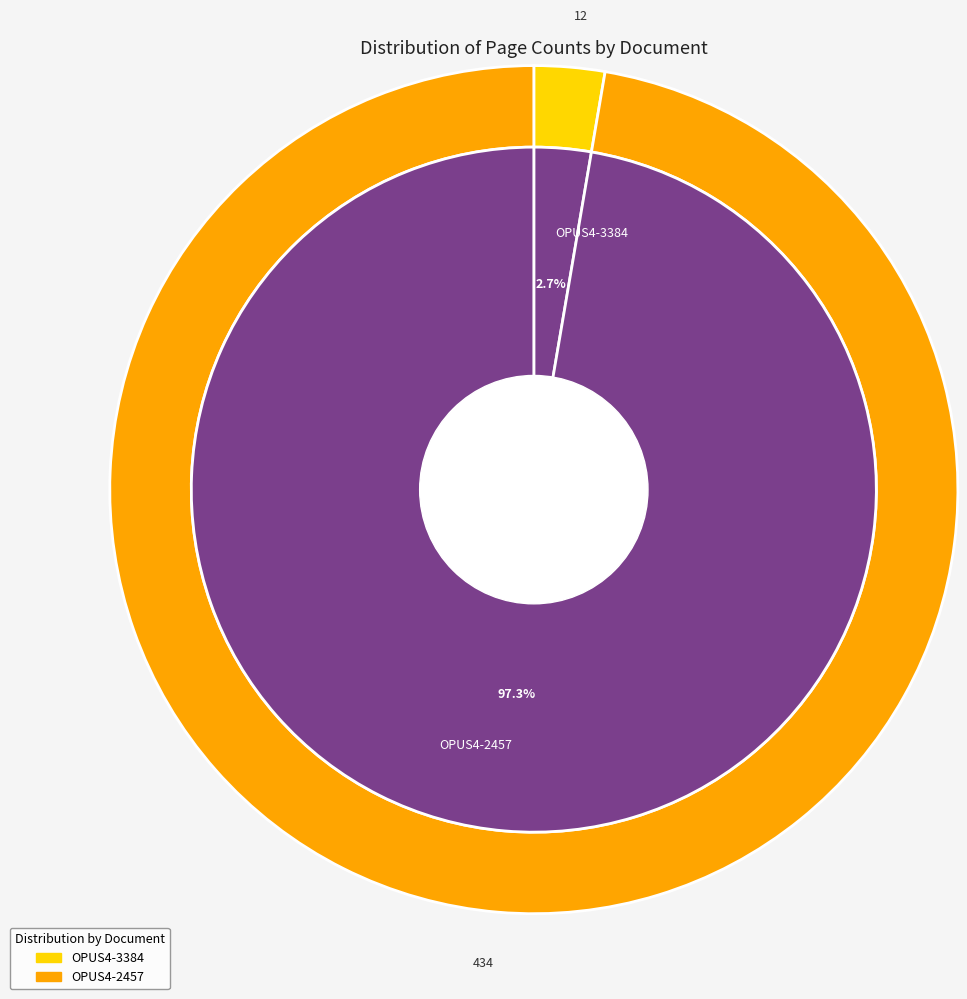

Which category has the biggest portion of the pie?

OPUS4-2457